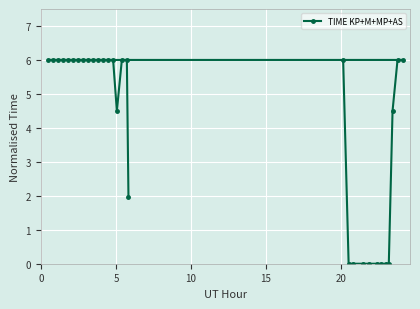

What is the difference between the maximum and second lowest values?

6.0